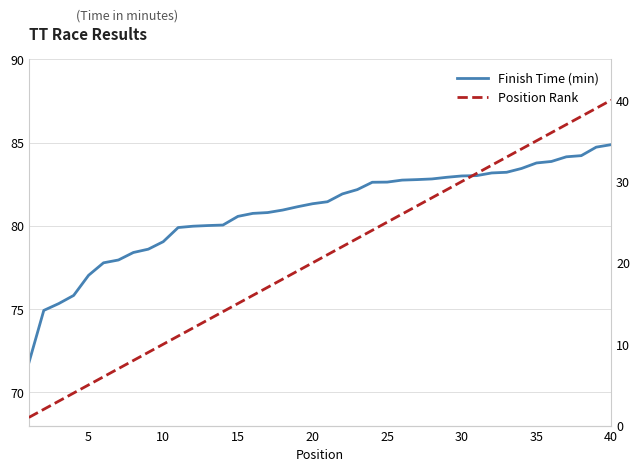

At how many categories does at least one series exceed 21?

40